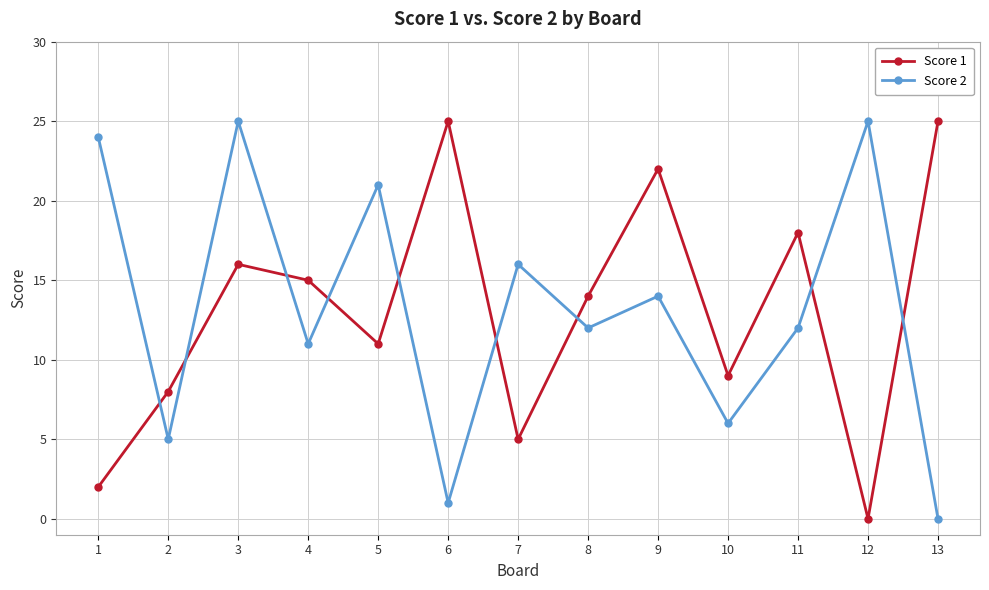

What is the sum of all Score 1 values?

170